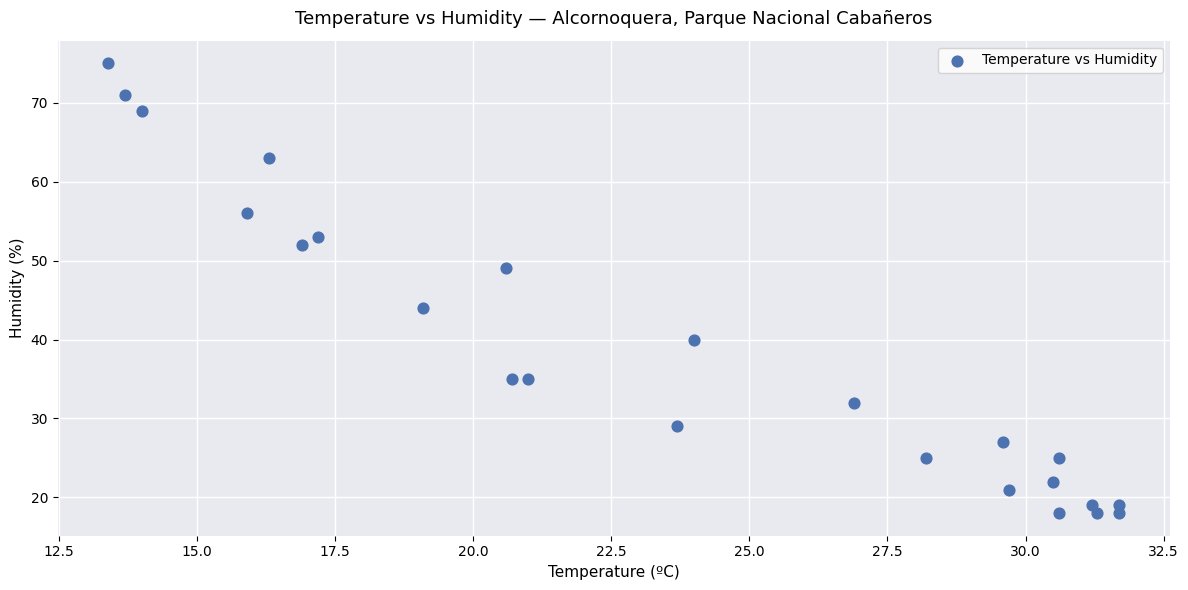

What Y value in the scatter plot is closest to 46?

44